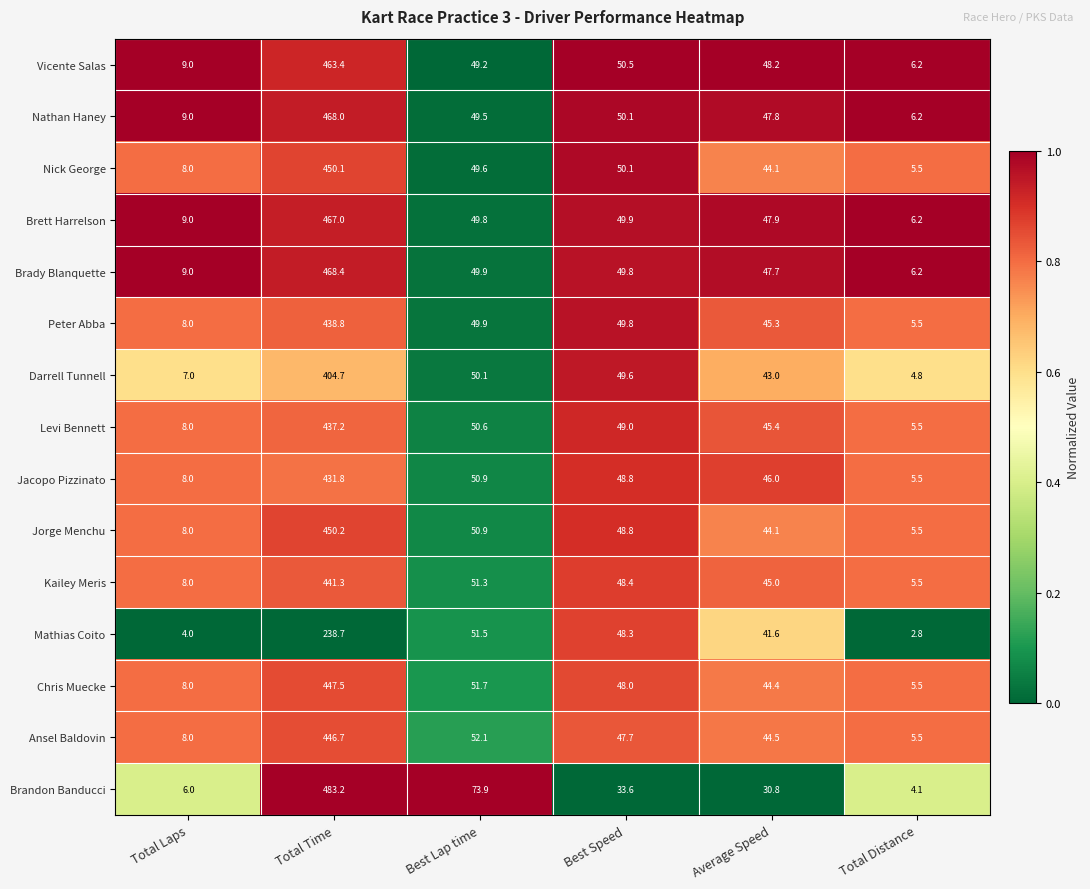

At which label is Vicente Salas closest to 234?

Best Speed